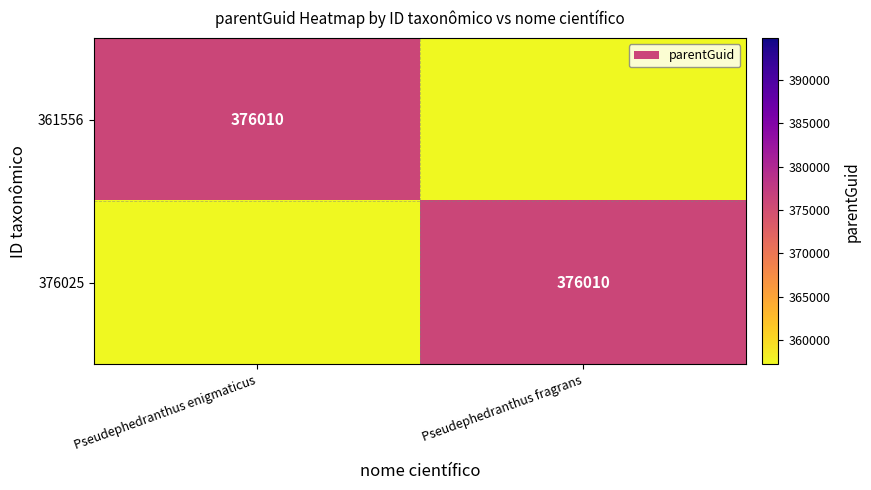

What is the minimum value shown in the chart?

188005